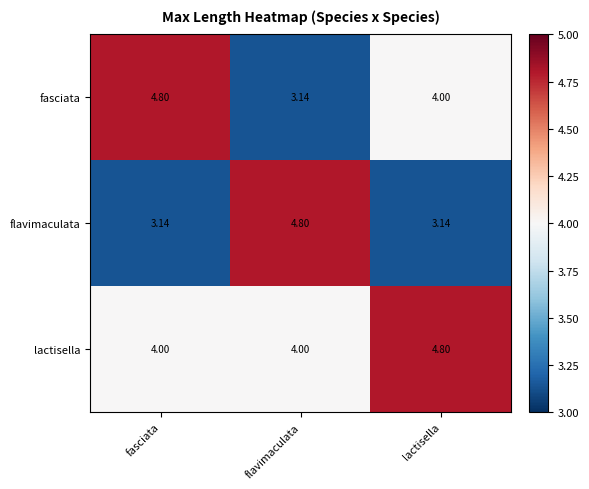

At how many categories does at least one series exceed 3?

3